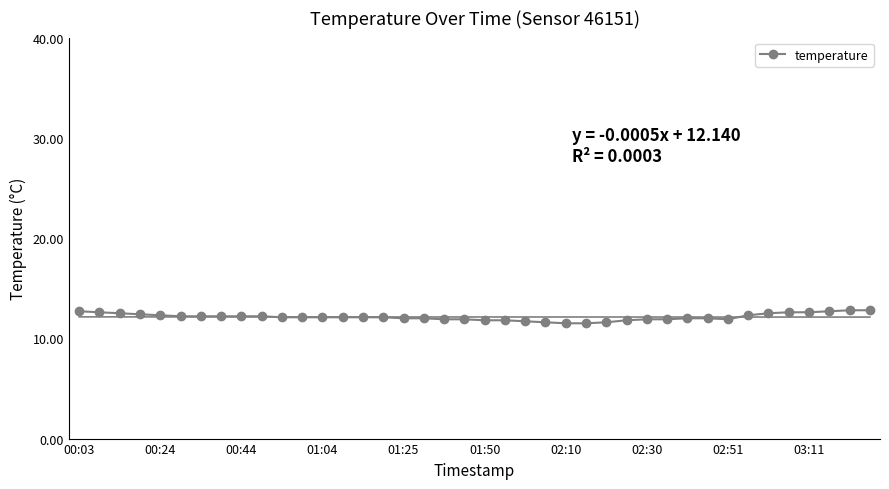

The value of temperature at 00:03 is 12.7. True or false?

True